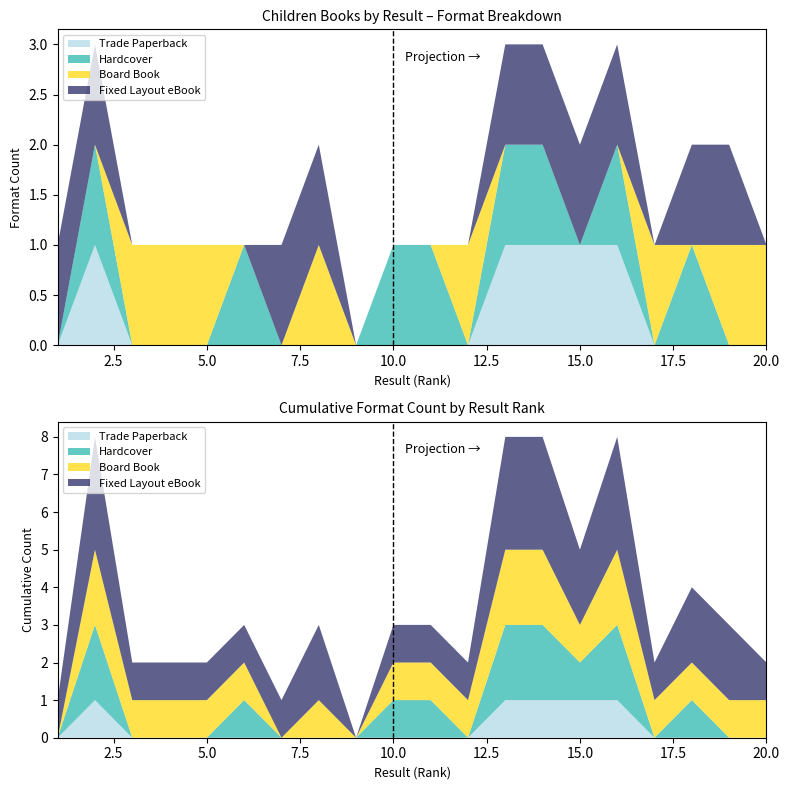

Reading left to right, what are all the values shown in this chart?

Trade Paperback: 0	1	0	0	0	0	0	0	0	0	0	0	1	1	1	1	0	0	0	0
Hardcover: 0	1	0	0	0	1	0	0	0	1	1	0	1	1	0	1	0	1	0	0
Board Book: 0	0	1	1	1	0	0	1	0	0	0	1	0	0	0	0	1	0	1	1
Fixed Layout eBook: 1	1	0	0	0	0	1	1	0	0	0	0	1	1	1	1	0	1	1	0